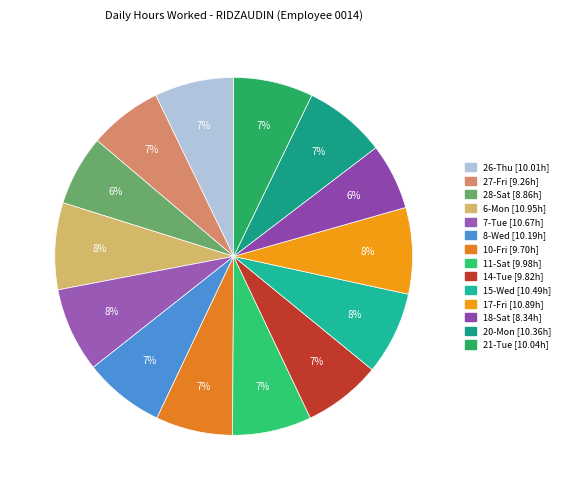

To the nearest percent, what is the difference between the largest and smallest slice percentages?

2%